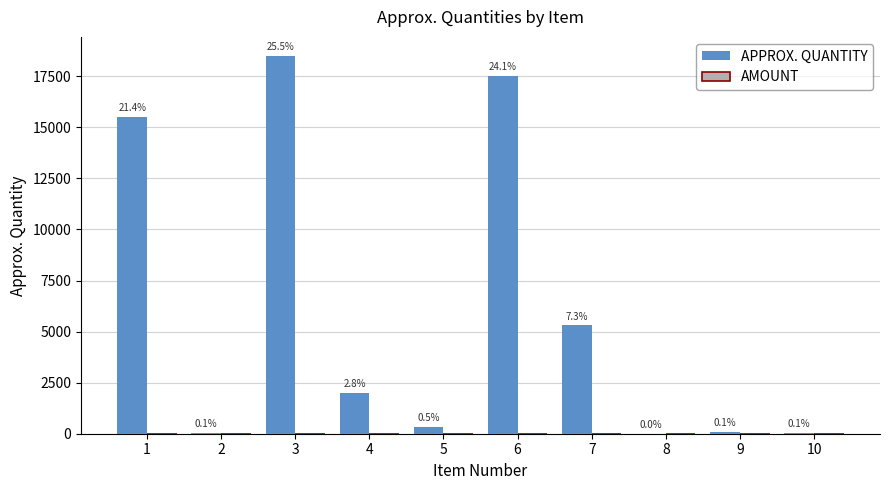

Reading left to right, list all the values displayed in this chart.

APPROX. QUANTITY: 15500	40	18500	2000	350	17500	5300	10	100	54
AMOUNT: 0	0	0	0	0	0	0	0	0	0